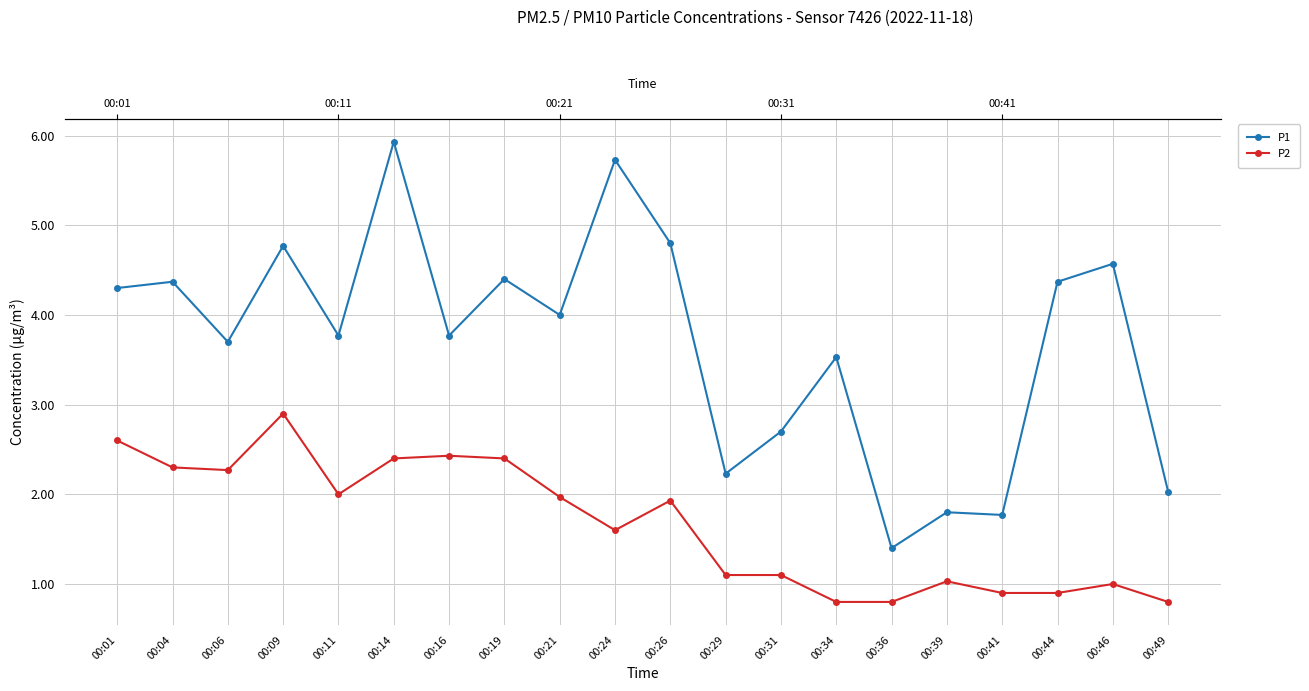

Rank the series by their maximum value, from highest to lowest.

P1, P2